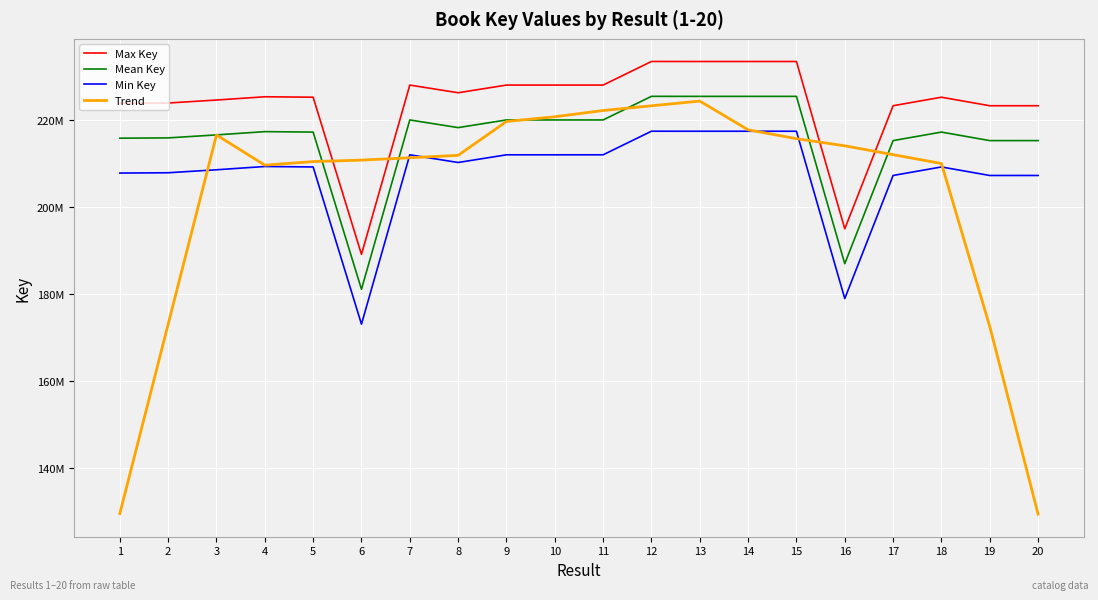

At how many categories does at least one series exceed 228796246?

4